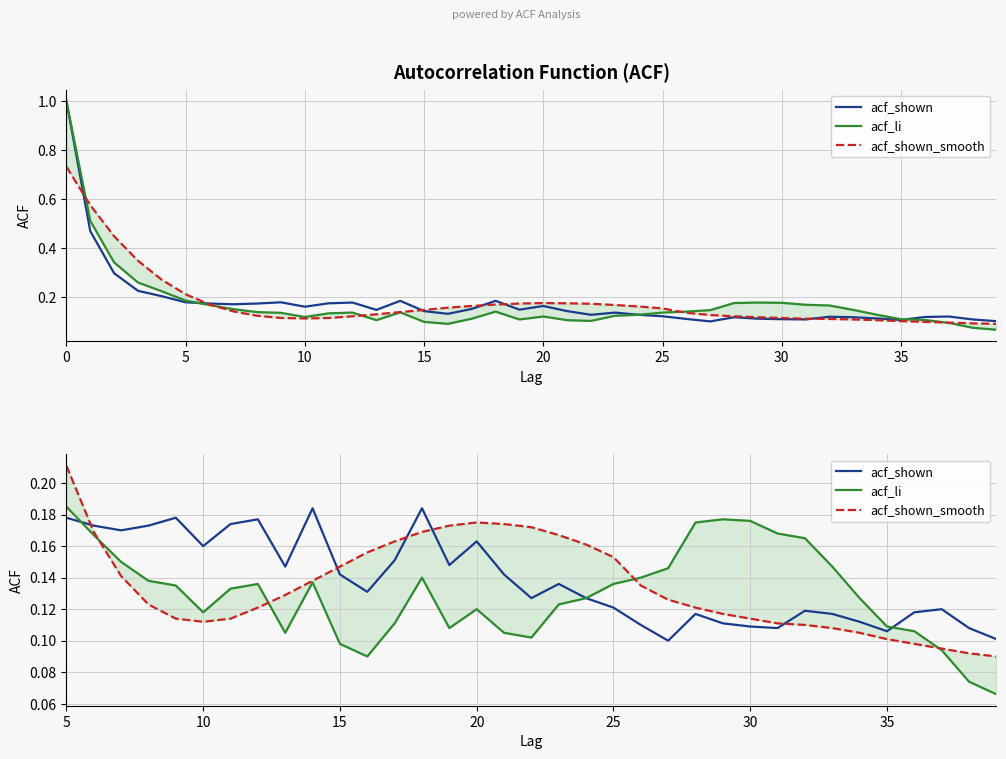

Does the chart display data point markers on the line(s)?

No